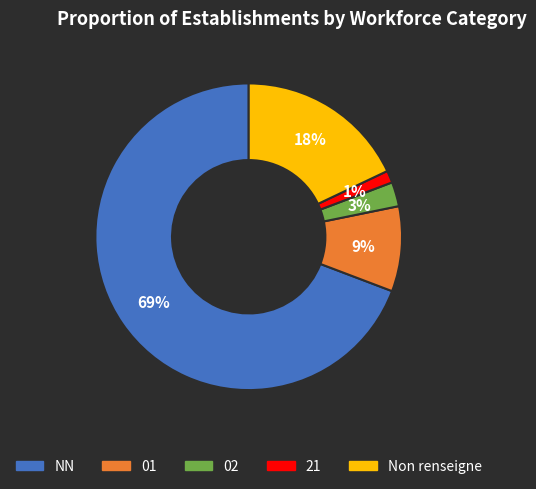

Is there a majority slice in this chart?

Yes